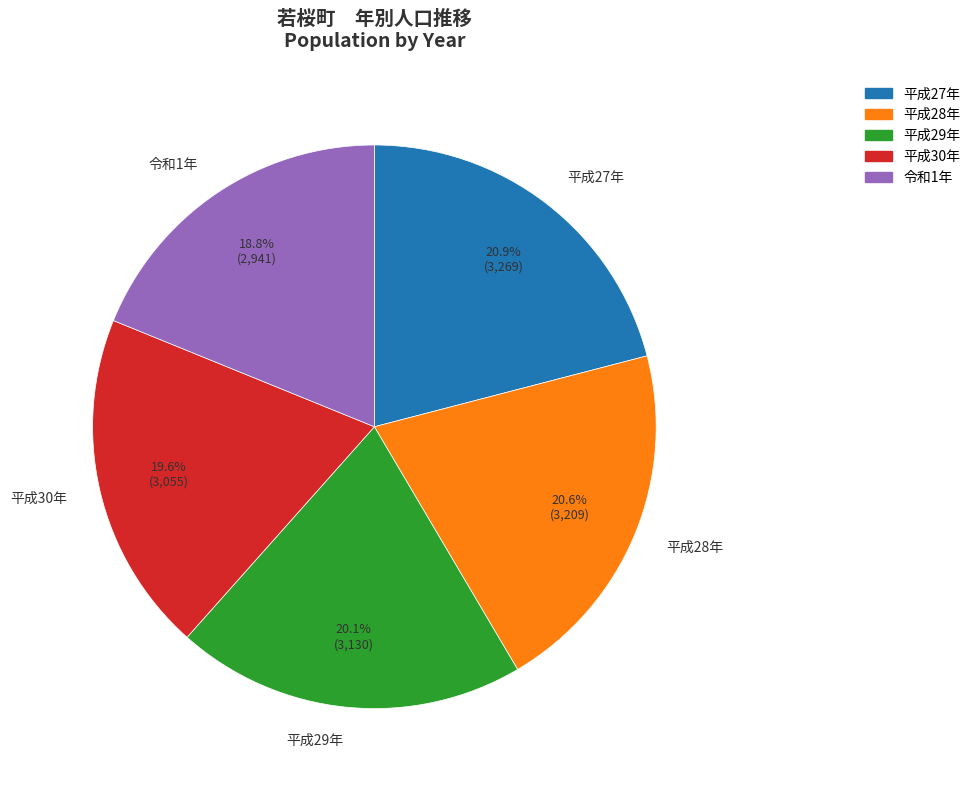

How many slices are in this pie chart?

5